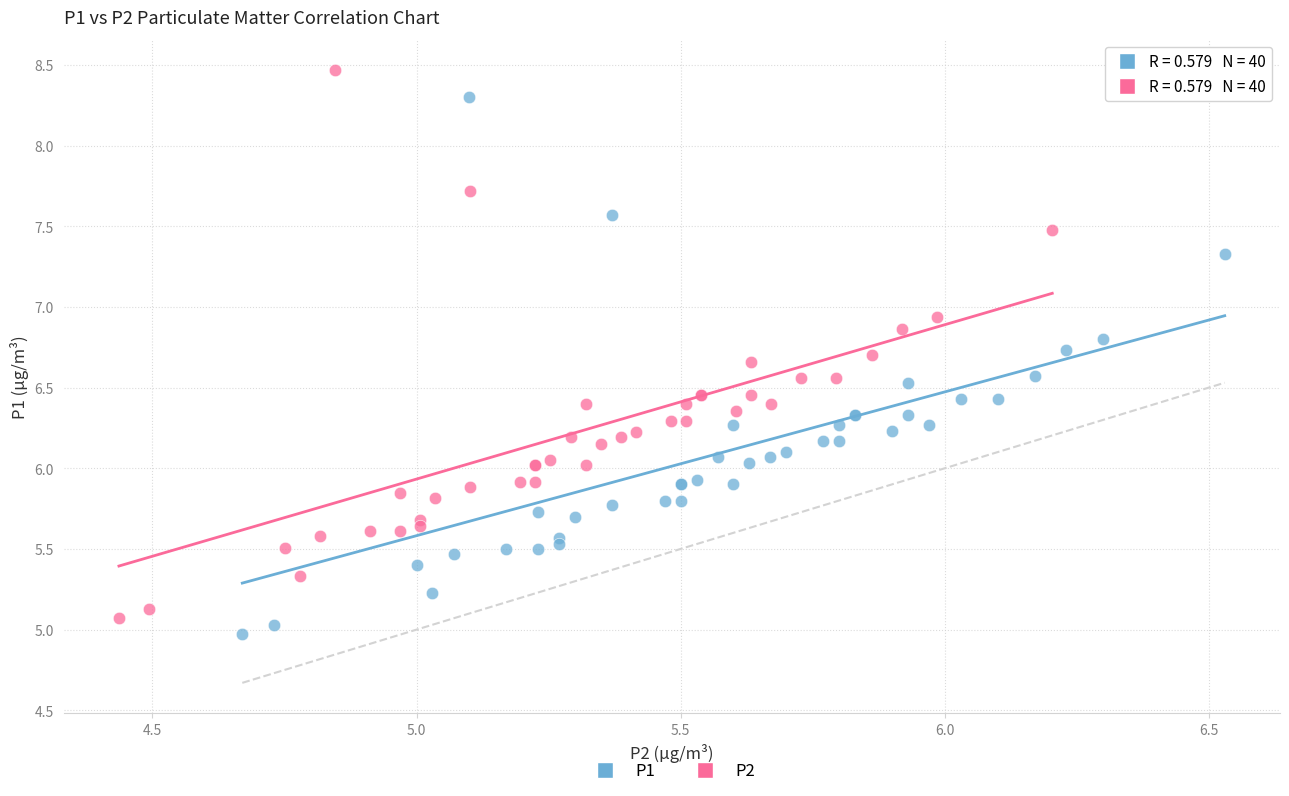

Which series has the largest Y range (max minus min)?

P2